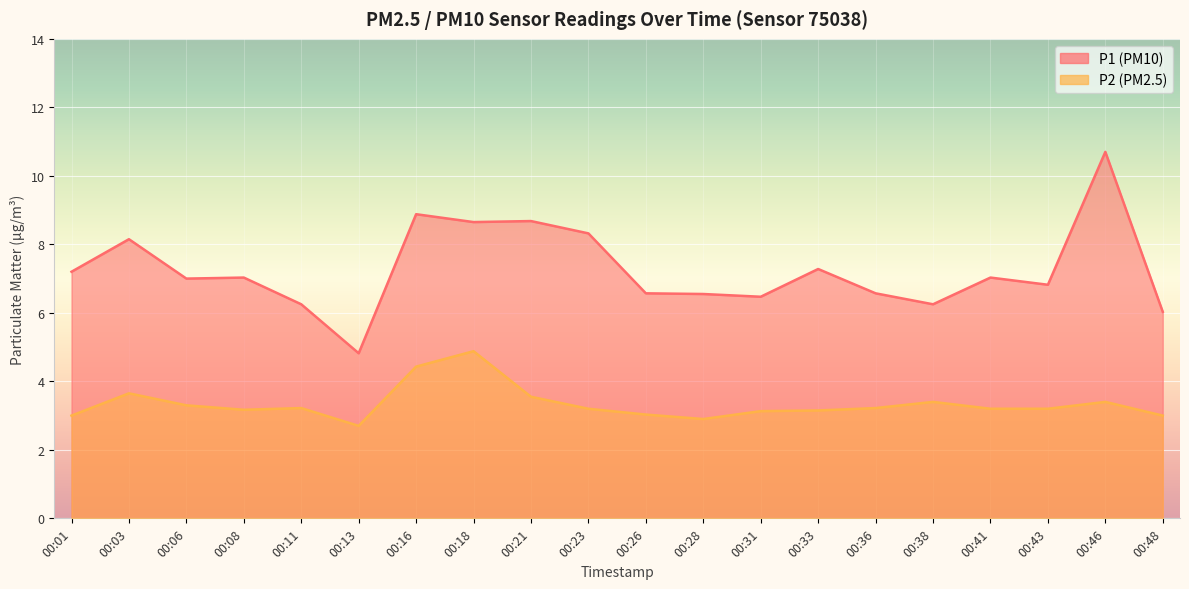

Reading left to right, transcribe all the data shown in this chart.

P1: 00:01=7.2	00:03=8.2	00:06=7.0	00:08=7.0	00:11=6.2	00:13=4.8	00:16=8.9	00:18=8.7	00:21=8.7	00:23=8.3	00:26=6.6	00:28=6.5	00:31=6.5	00:33=7.3	00:36=6.6	00:38=6.2	00:41=7.0	00:43=6.8	00:46=10.7	00:48=6.0
P2: 00:01=3.0	00:03=3.6	00:06=3.3	00:08=3.2	00:11=3.2	00:13=2.7	00:16=4.4	00:18=4.9	00:21=3.5	00:23=3.2	00:26=3.0	00:28=2.9	00:31=3.1	00:33=3.1	00:36=3.2	00:38=3.4	00:41=3.2	00:43=3.2	00:46=3.4	00:48=3.0